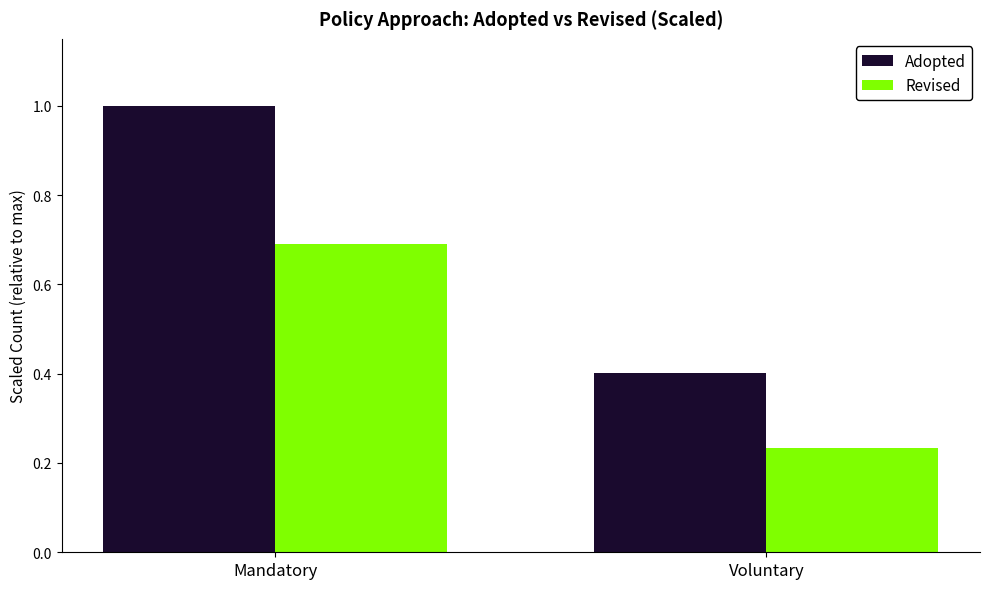

Which label corresponds to the largest value in the chart?

Mandatory